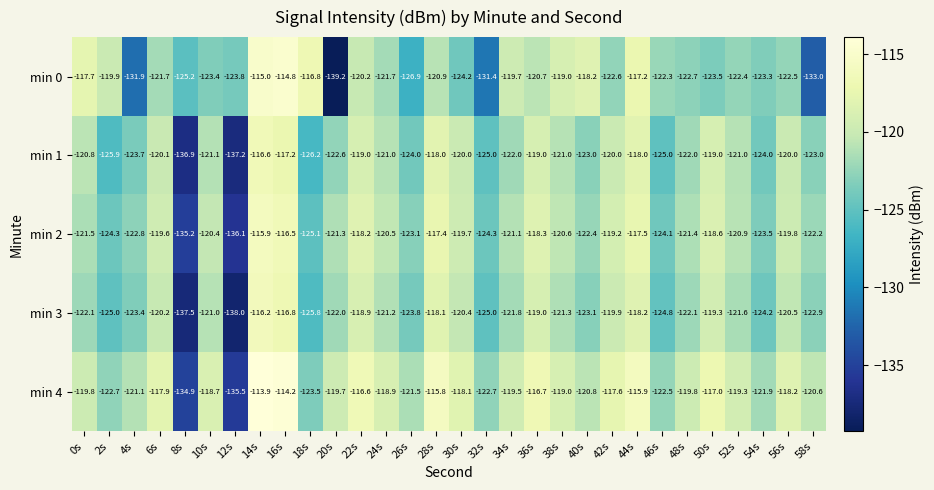

Rank the series at 12s from lowest to highest value.

min 3, min 1, min 2, min 4, min 0